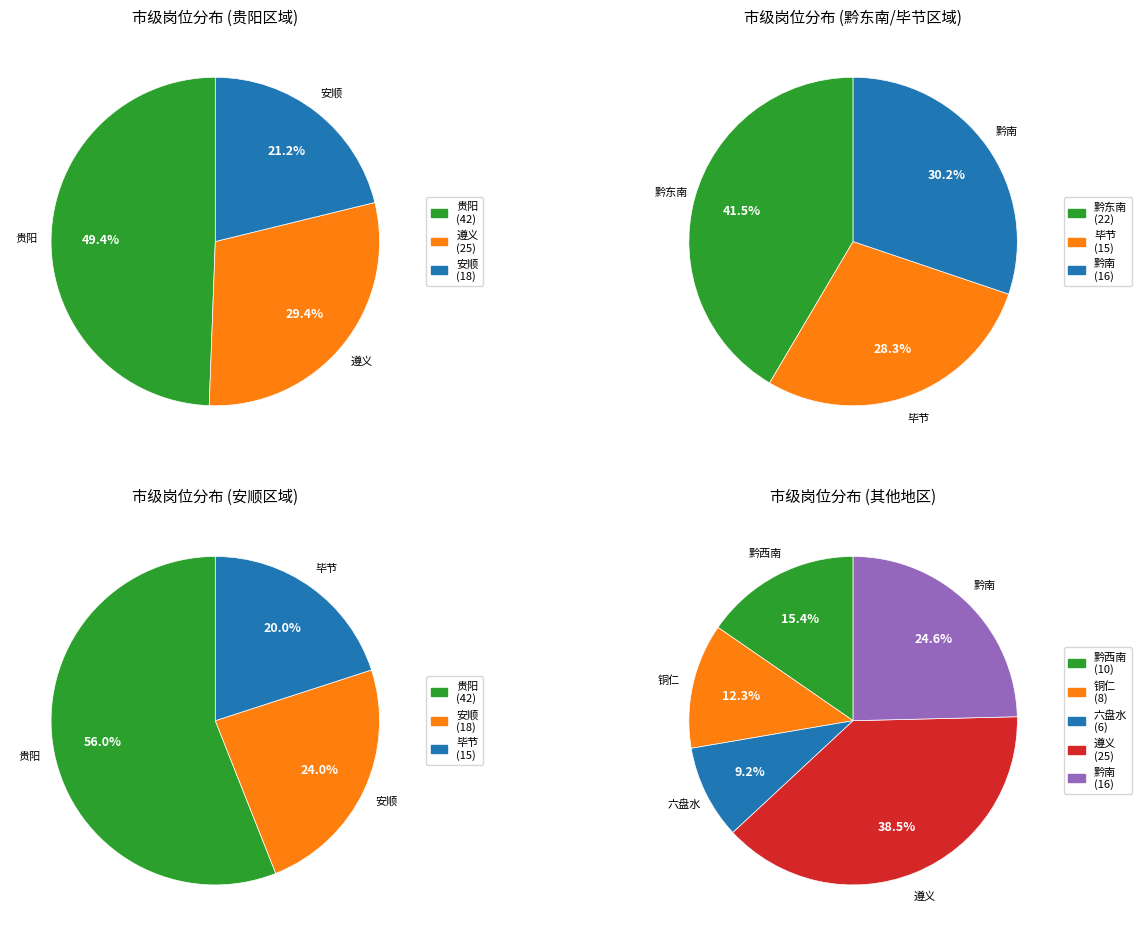

Between 安顺 and 铜仁, which is larger?

安顺